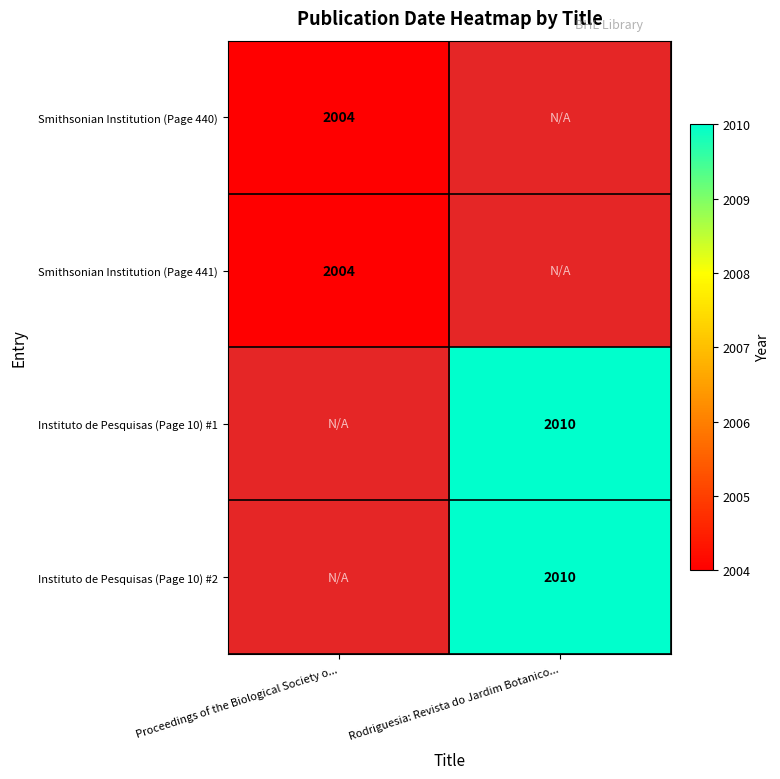

Is the value of Instituto de Pesquisas (Page 10) #2 at Rodriguesia: Revista do Jardim Botanico... greater than the value of Smithsonian Institution (Page 441) at Proceedings of the Biological Society o...?

Yes